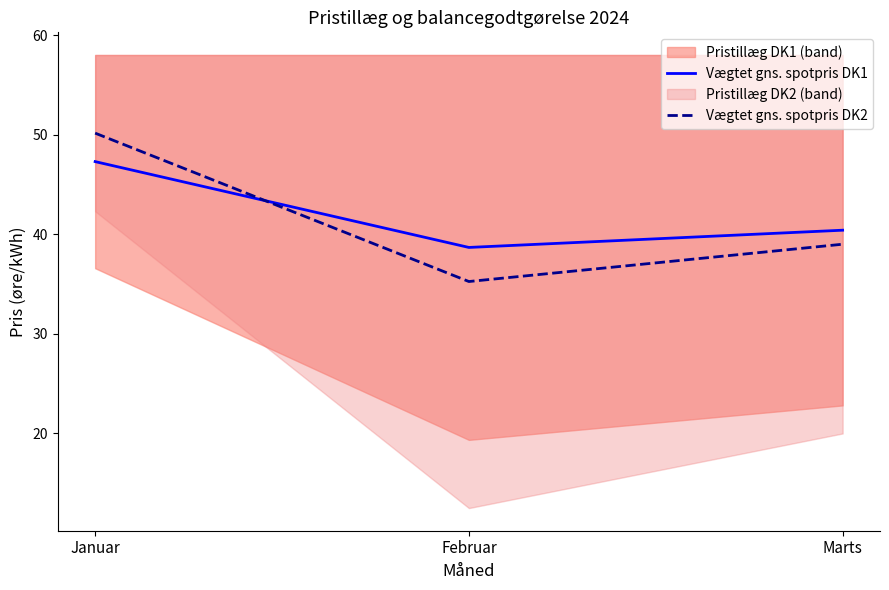

At which label is Vægtet gns. spotpris DK1 closest to 42?

Marts